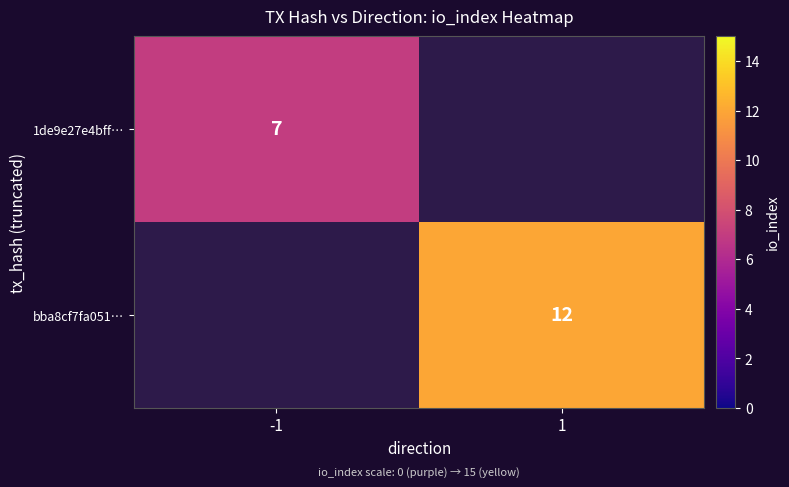

Is the value of bba8cf7fa051… at 1 greater than the value of 1de9e27e4bff… at -1?

Yes